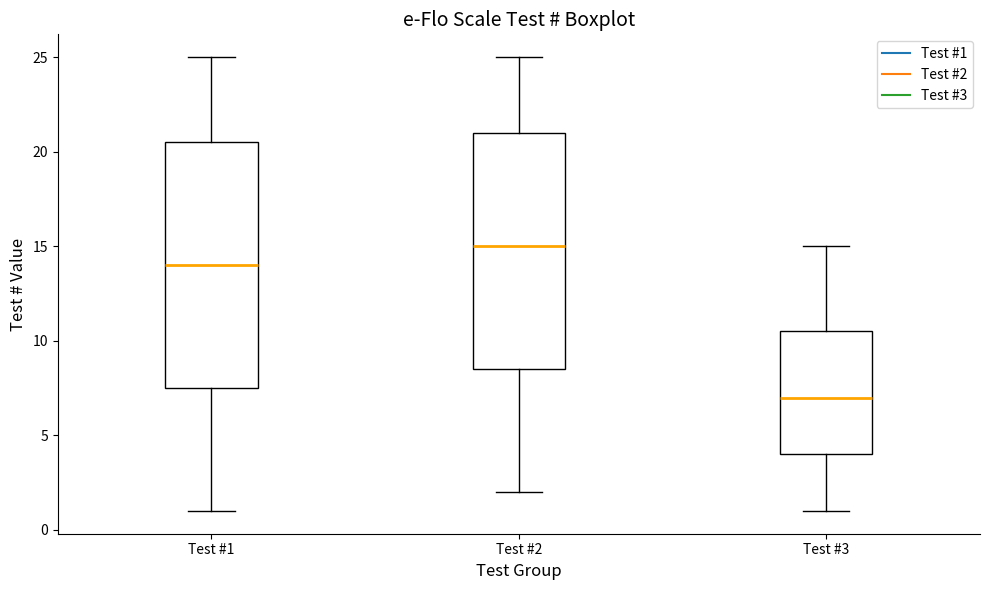

Comparing the boxes themselves (not the whiskers), which one is the tallest?

Test #1